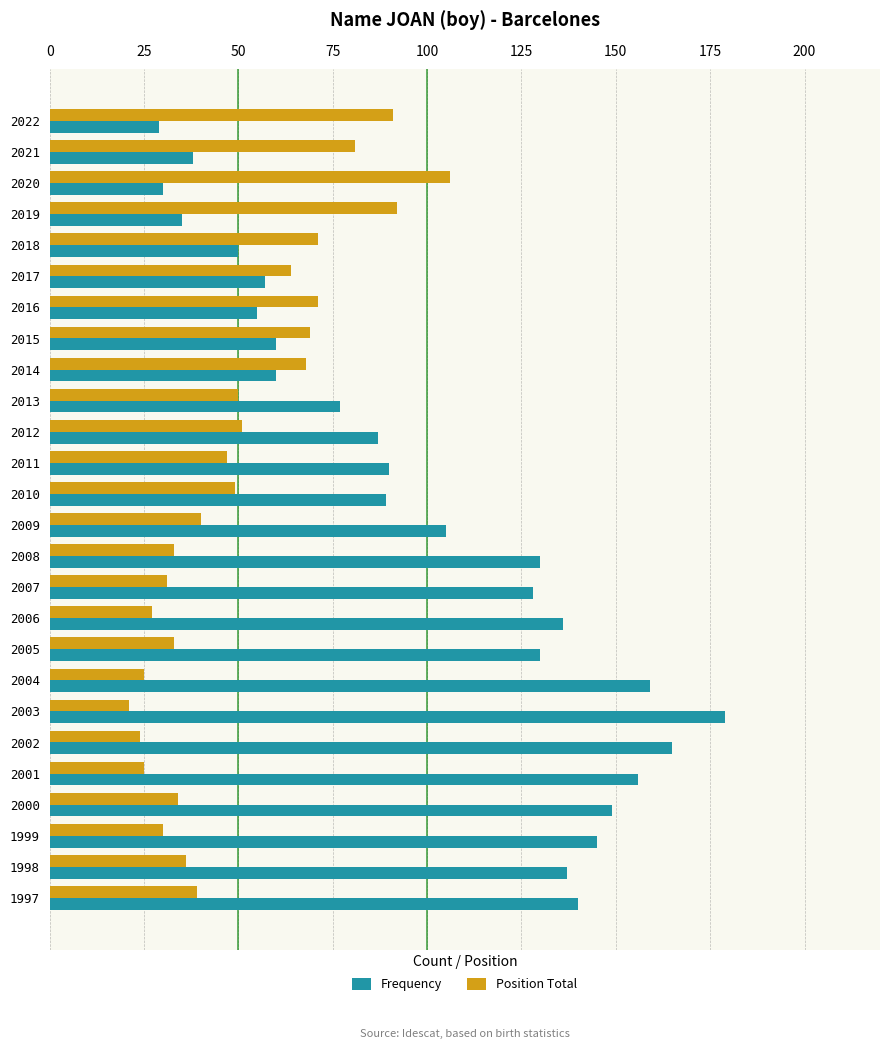

At which category does the chart reach its peak across all series?

2003